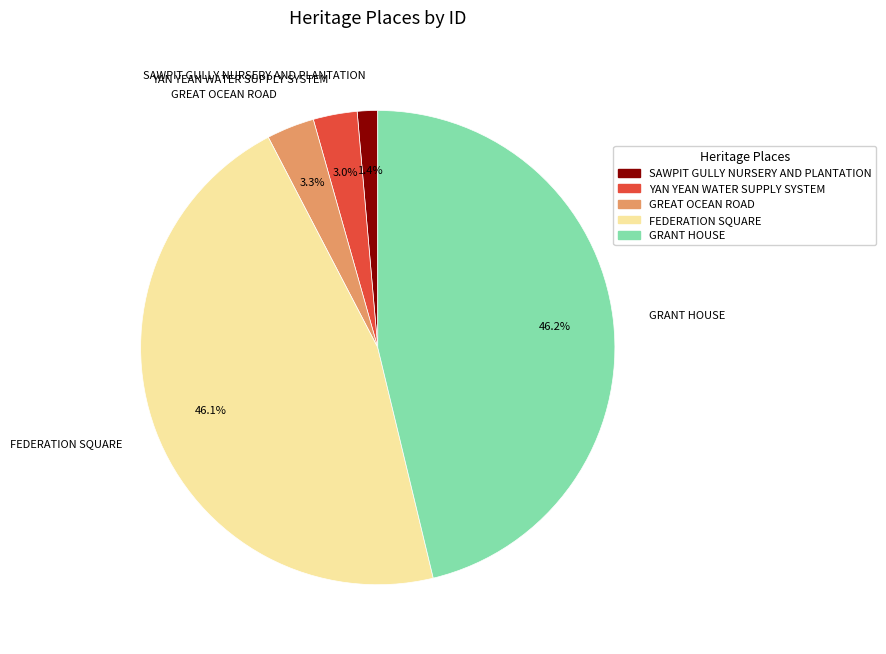

The SAWPIT GULLY NURSERY AND PLANTATION slice represents 1% of the pie. True or false?

True